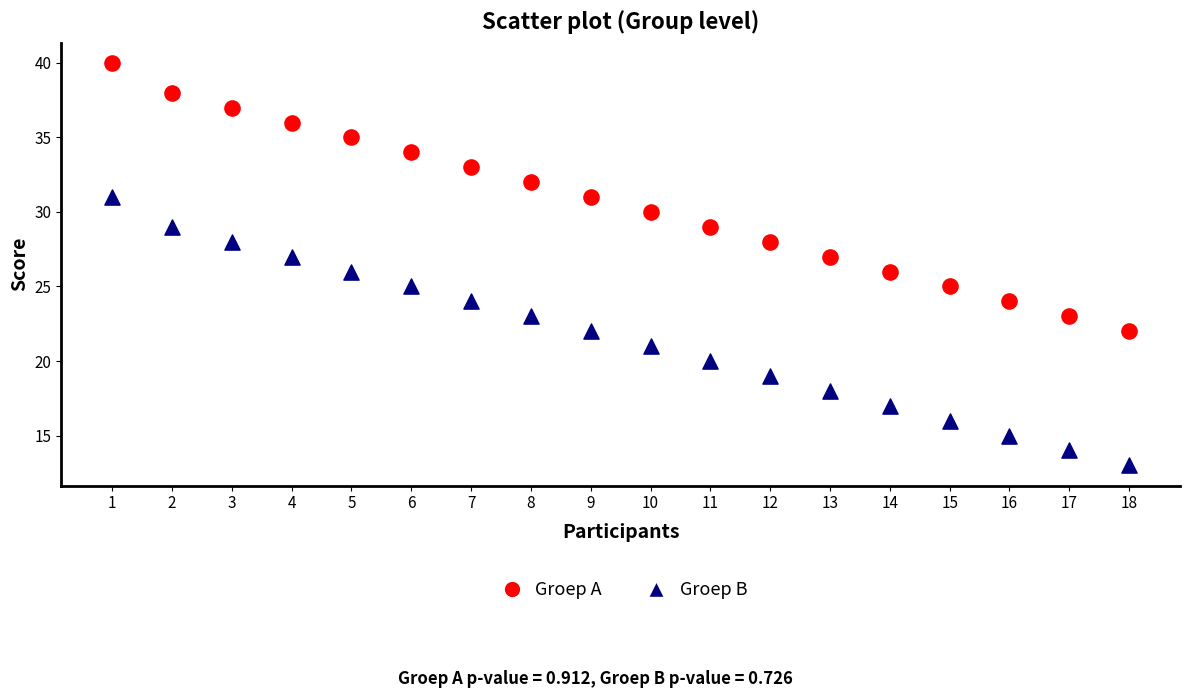

Which series contains the lowest Y value?

Groep B